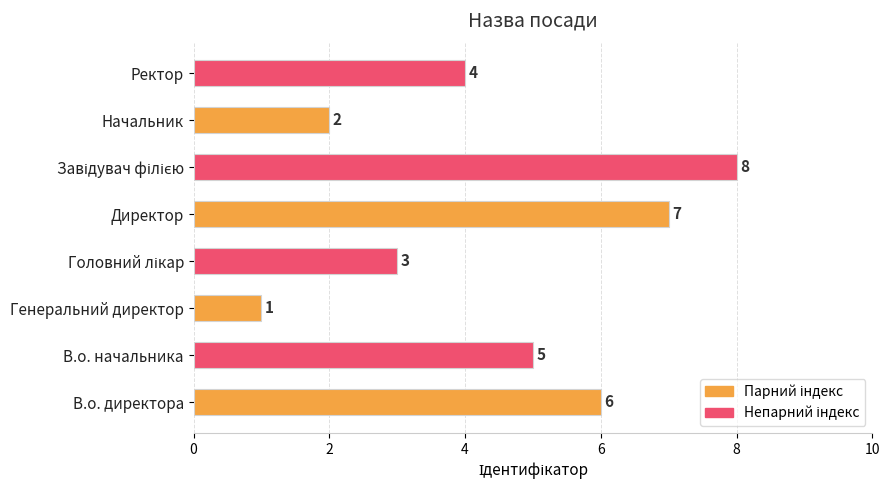

What is the difference between the maximum and minimum values?

7